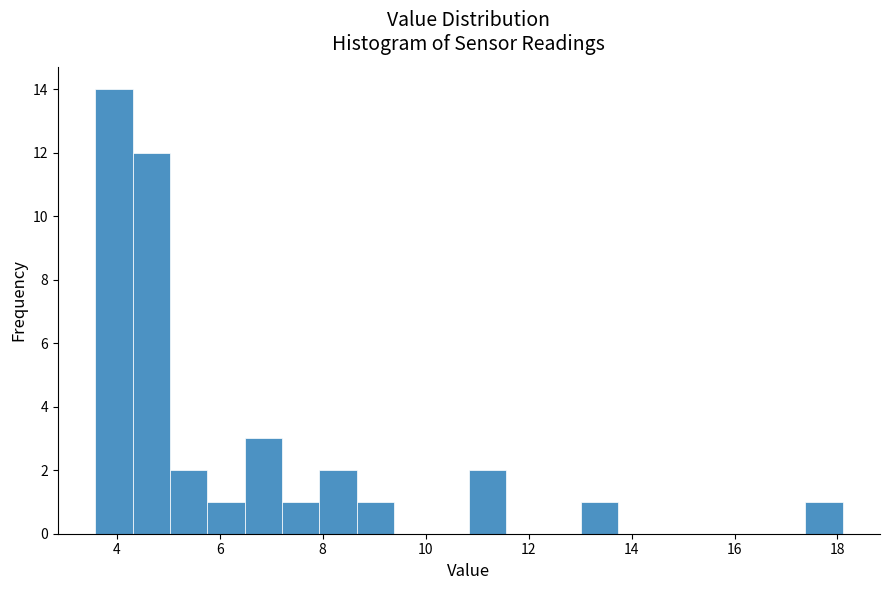

Read against the x-axis, roughly where is the centre of the tallest bar?

4.0